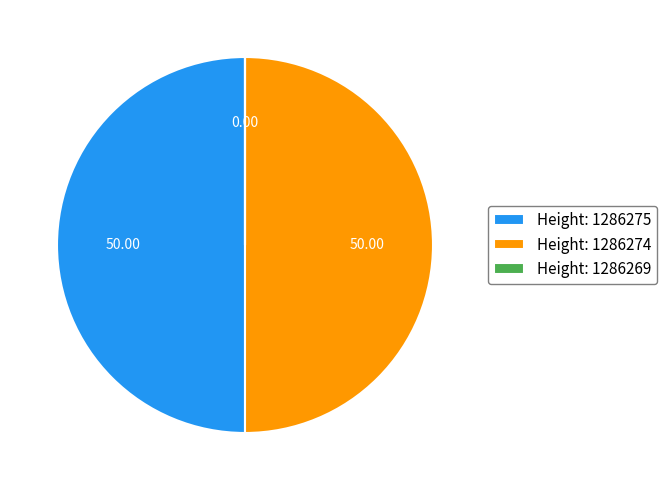

What is the ratio of the value at Height: 1286275 to the value at Height: 1286274?

1.0